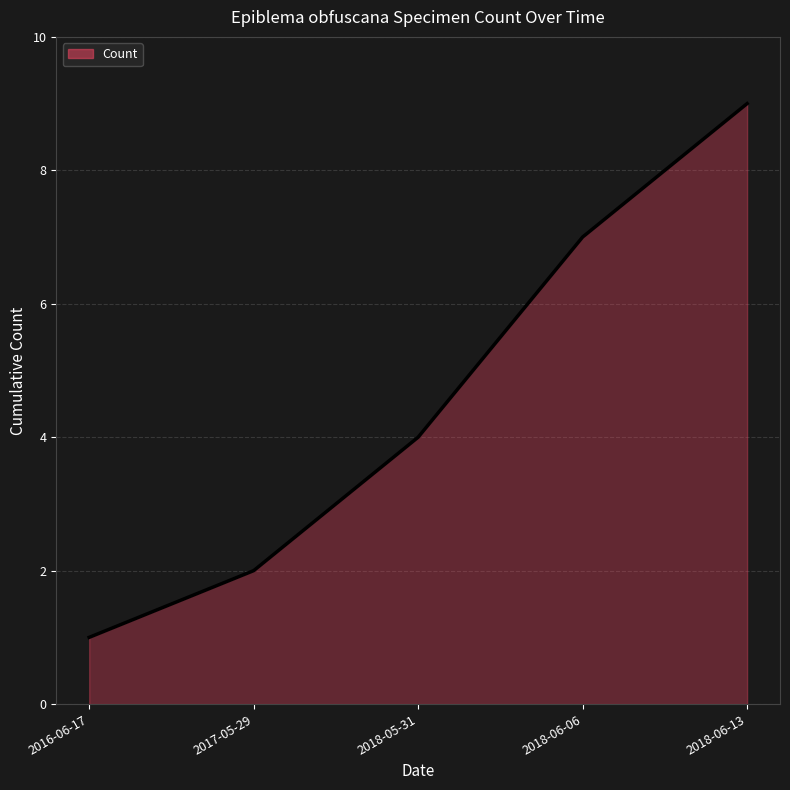

List the labels in order of value, smallest first.

2016-06-17, 2017-05-29, 2018-05-31, 2018-06-06, 2018-06-13